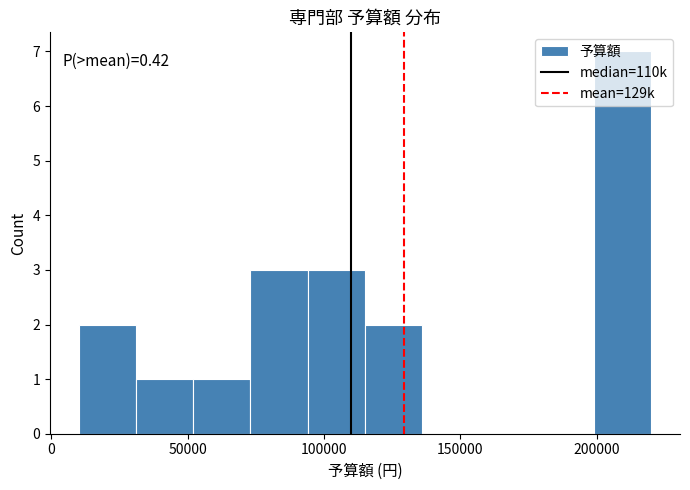

Over which range of the x-axis is the bar tallest?

199000 to 220000